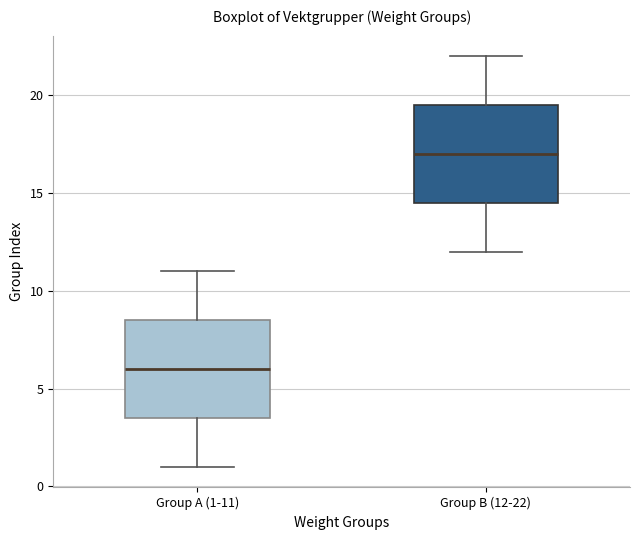

Where is the upper edge of the box for Group A (1-11) on the y-axis? The values are not printed on the chart, so give them approximately, as read against the axis.

8.5